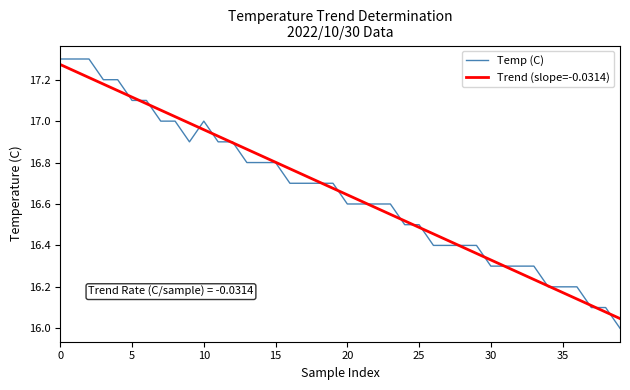

Does the chart have visible grid lines?

No